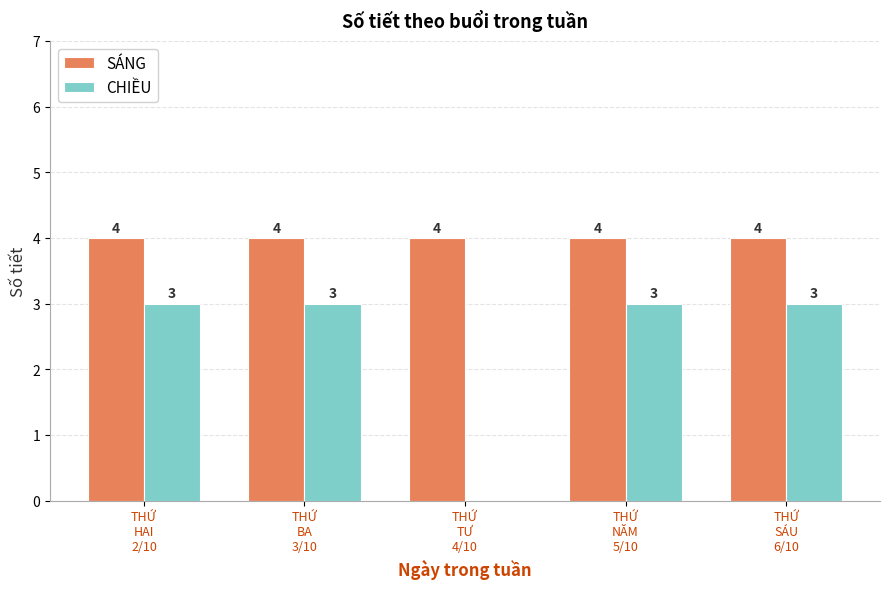

What is the greatest value displayed?

4